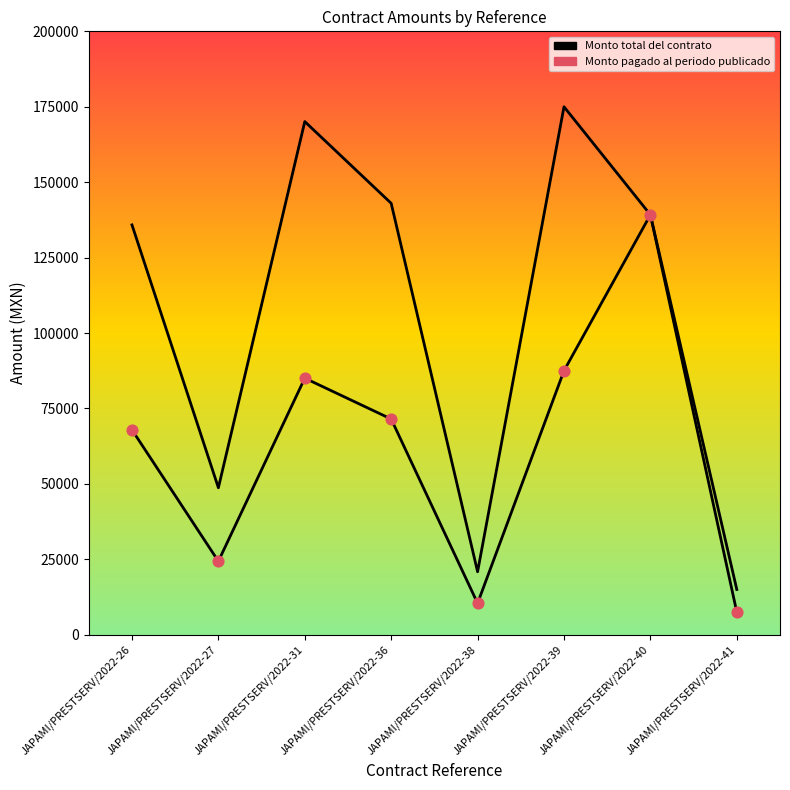

At which category is the sum across all series the highest?

JAPAMI/PRESTSERV/2022-40